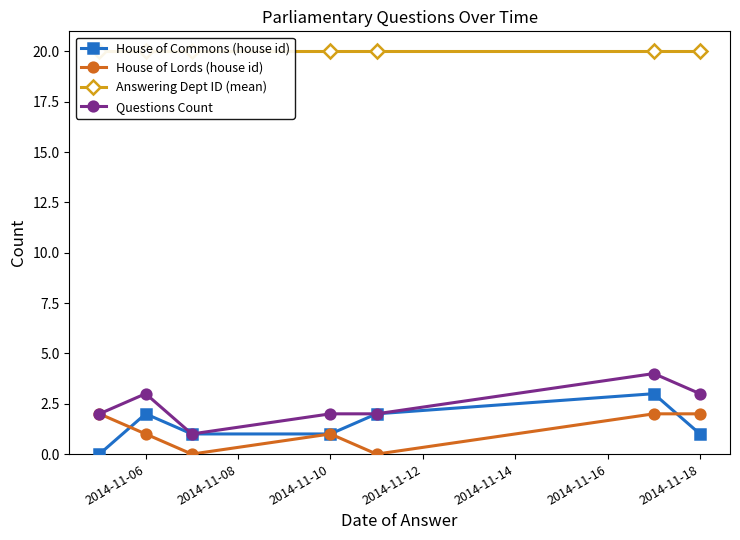

What value does the Questions Count series have at 2014-11-06?

3